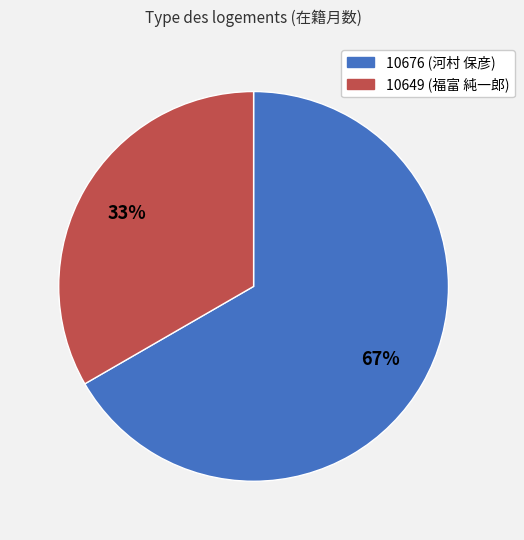

What is the smallest slice in the pie chart?

10649 (福富 純一郎)